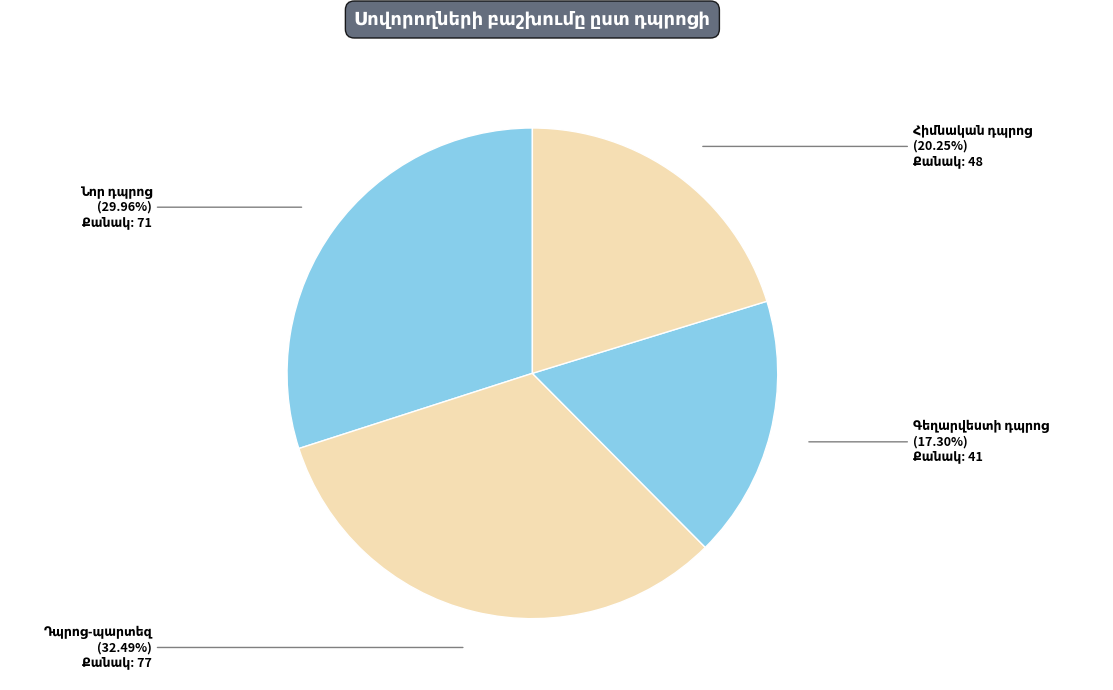

Does any single category account for the majority?

No